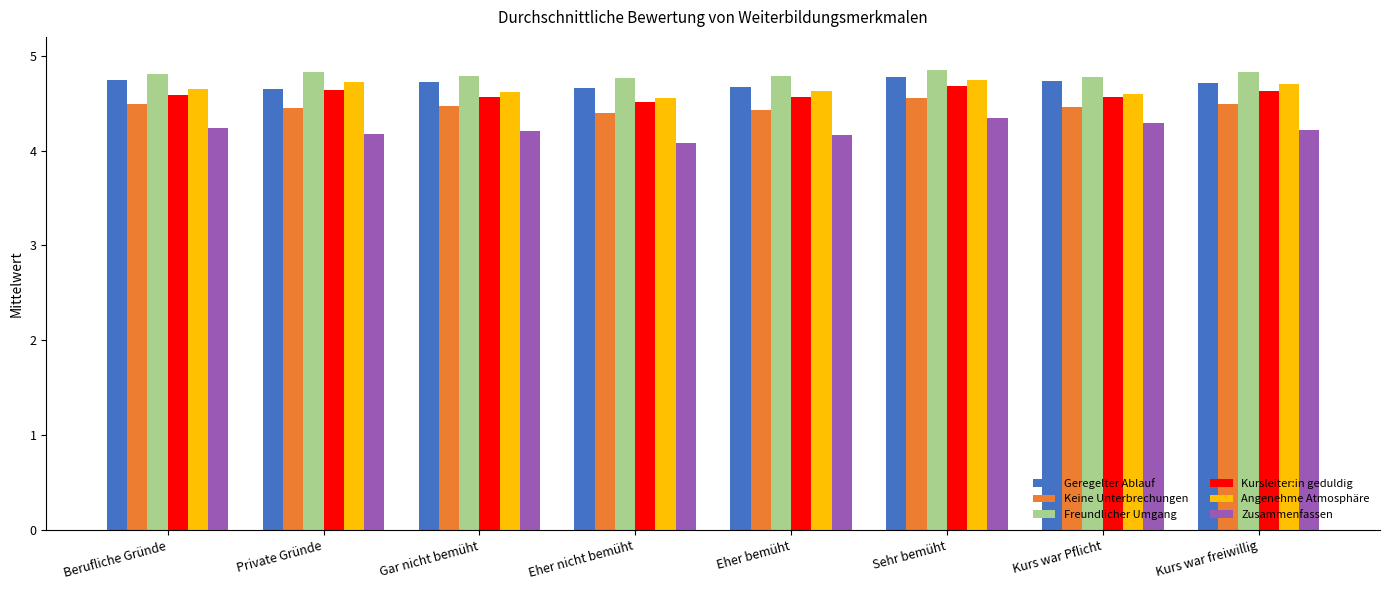

What is the average value of the Geregelter Ablauf series?

4.7